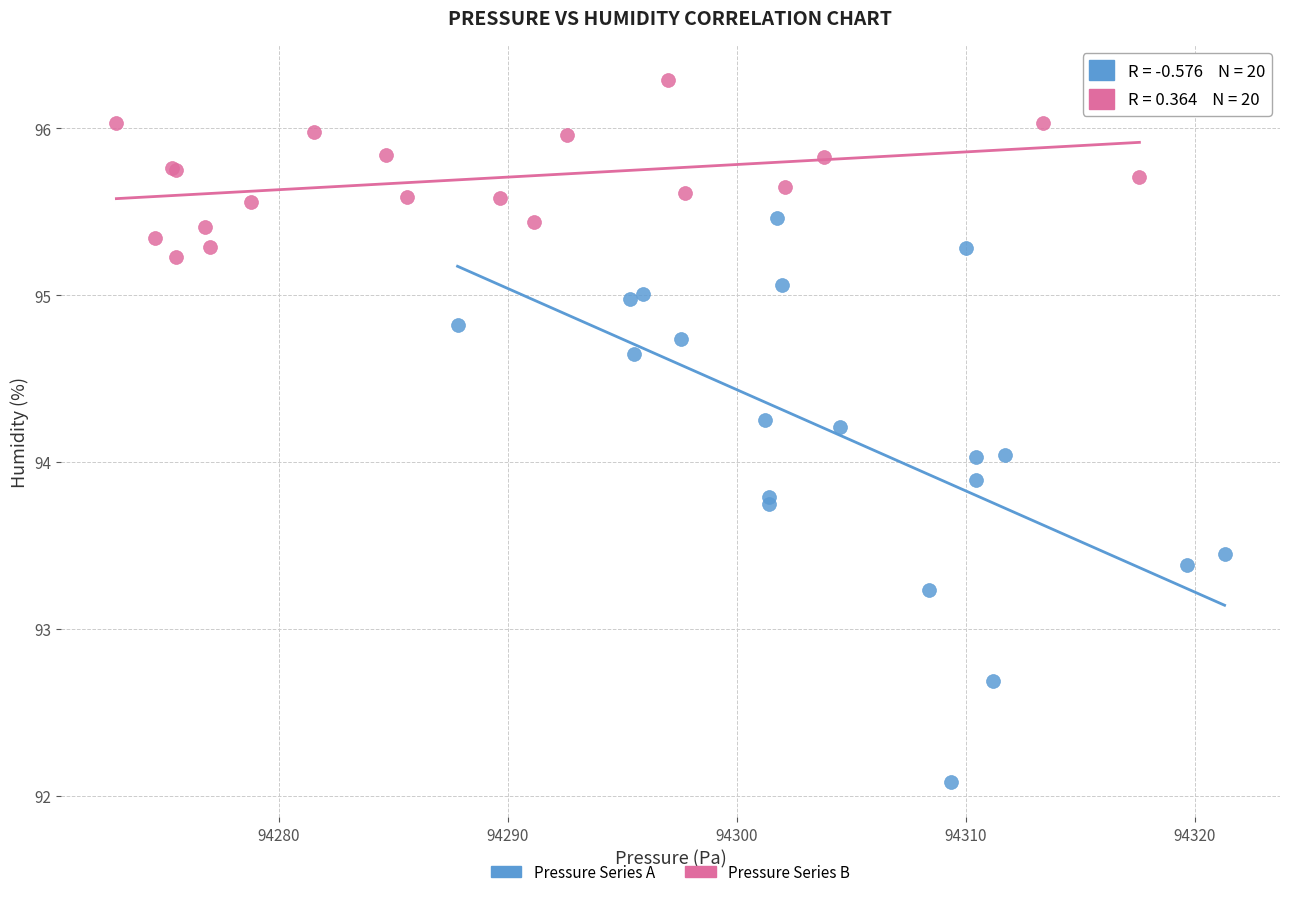

Which series has the widest spread of Y values?

Pressure Series A